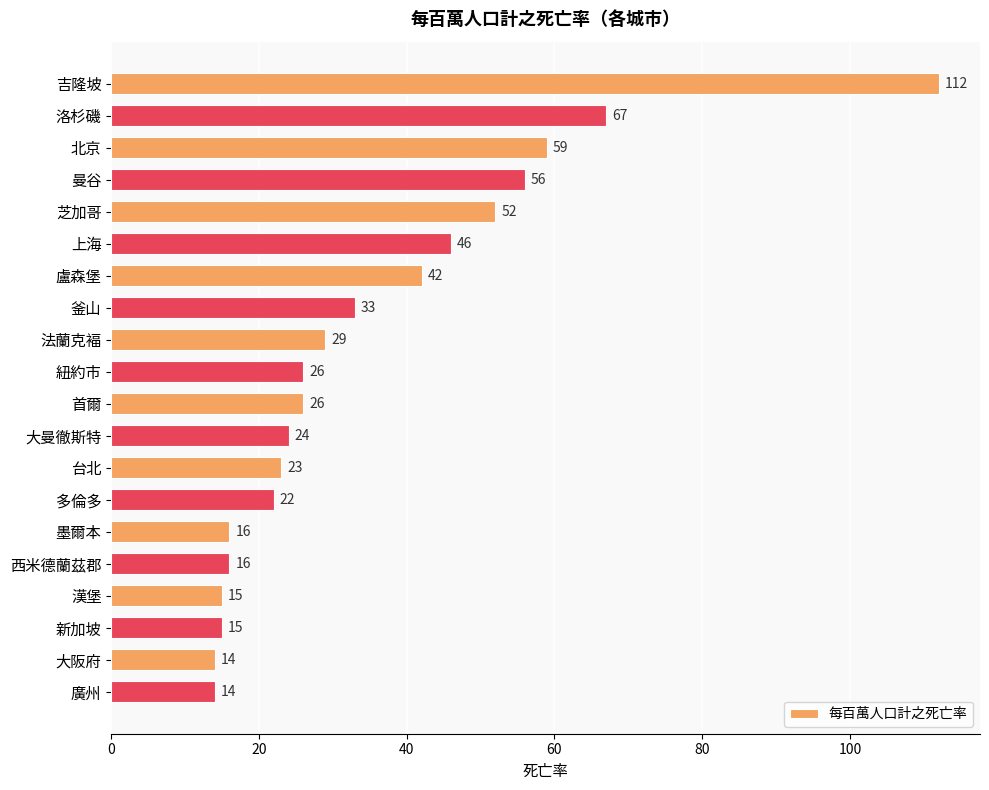

Reading top to bottom, extract all data points from this chart.

吉隆坡=112	洛杉磯=67	北京=59	曼谷=56	芝加哥=52	上海=46	盧森堡=42	釜山=33	法蘭克褔=29	紐約市=26	首爾=26	大曼徹斯特=24	台北=23	多倫多=22	墨爾本=16	西米德蘭茲郡=16	漢堡=15	新加坡=15	大阪府=14	廣州=14